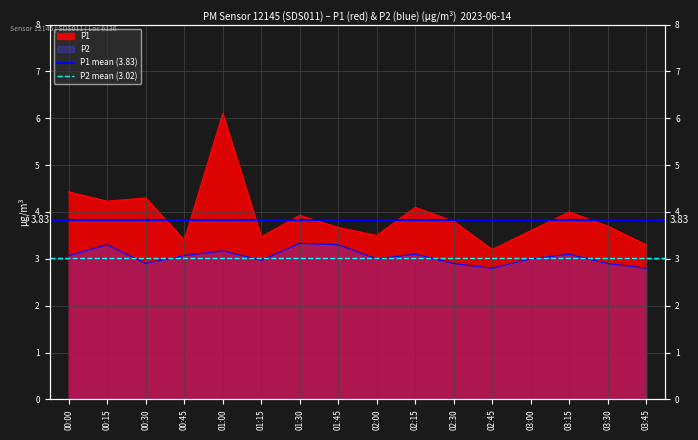

Where is P1 mean (3.83) nearest to the value 3?

00:00